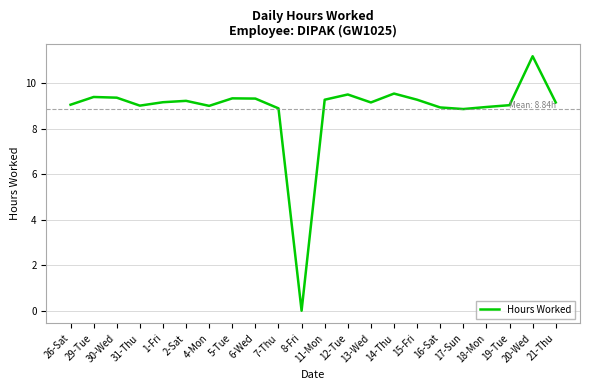

What is the difference between the maximum and minimum values?

11.2